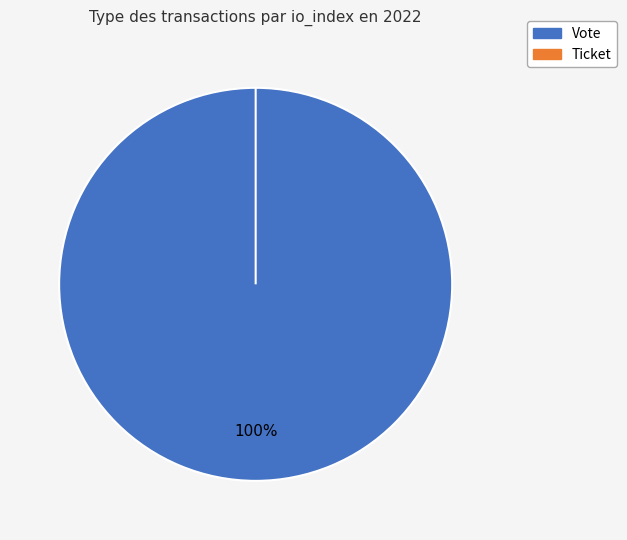

Which slice is the largest?

Vote